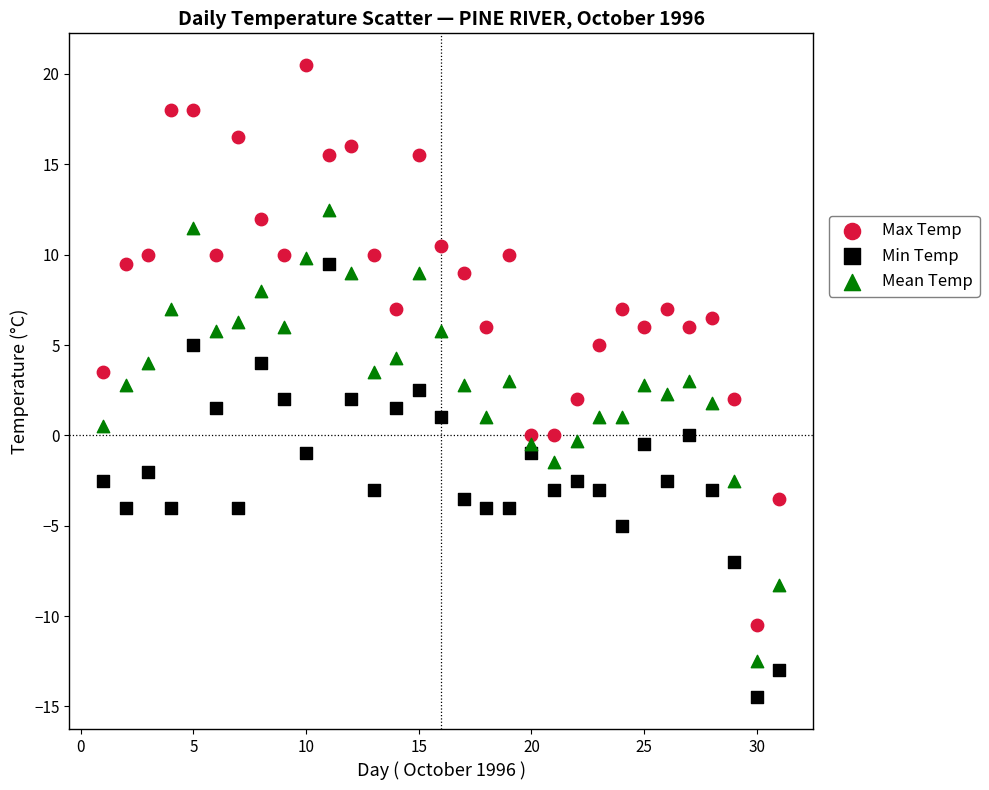

What are all the series names shown in the legend?

Max Temp, Min Temp, Mean Temp